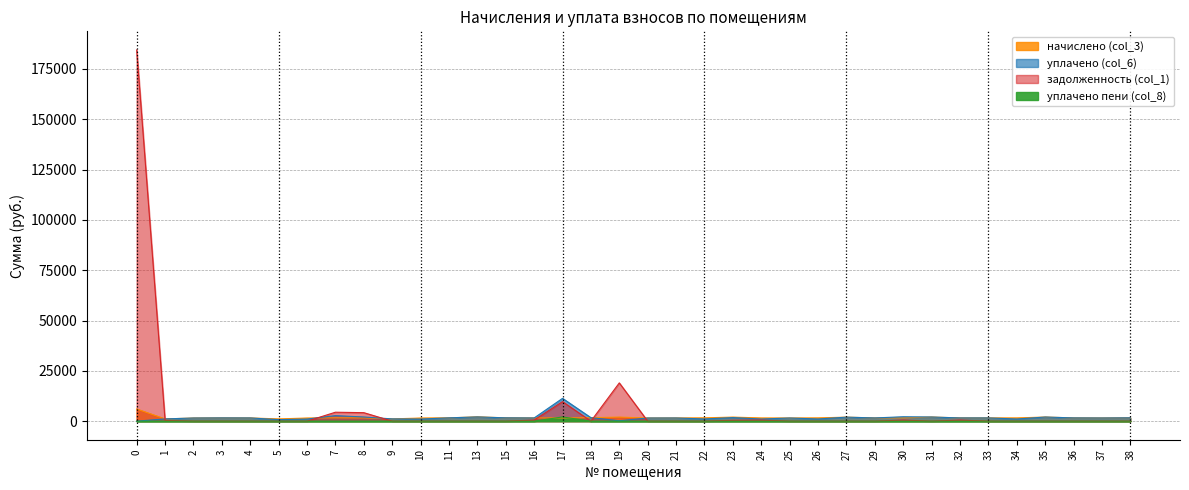

At how many categories does at least one series exceed 99871?

1